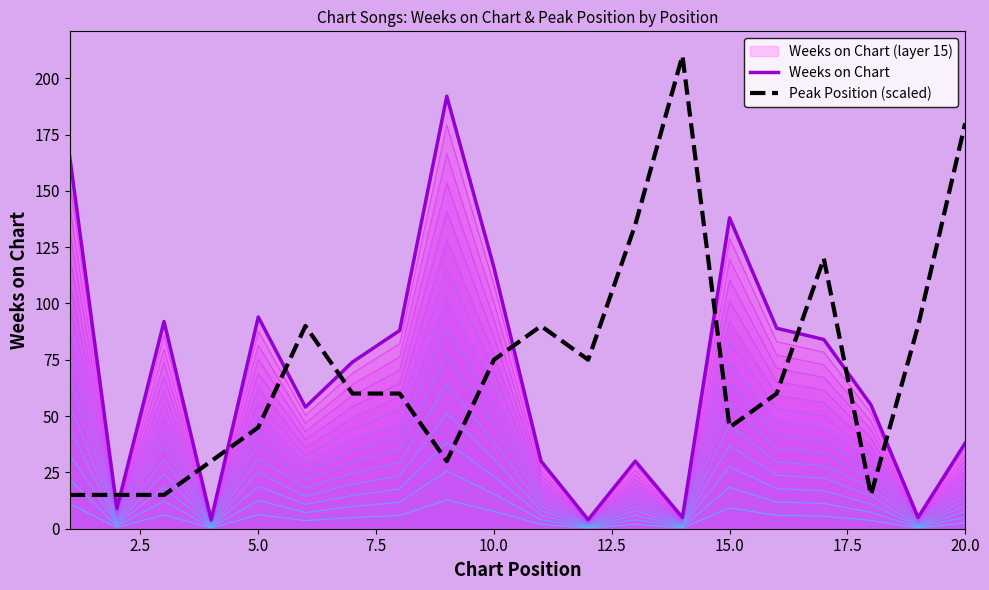

At how many categories does at least one series exceed 145?

4